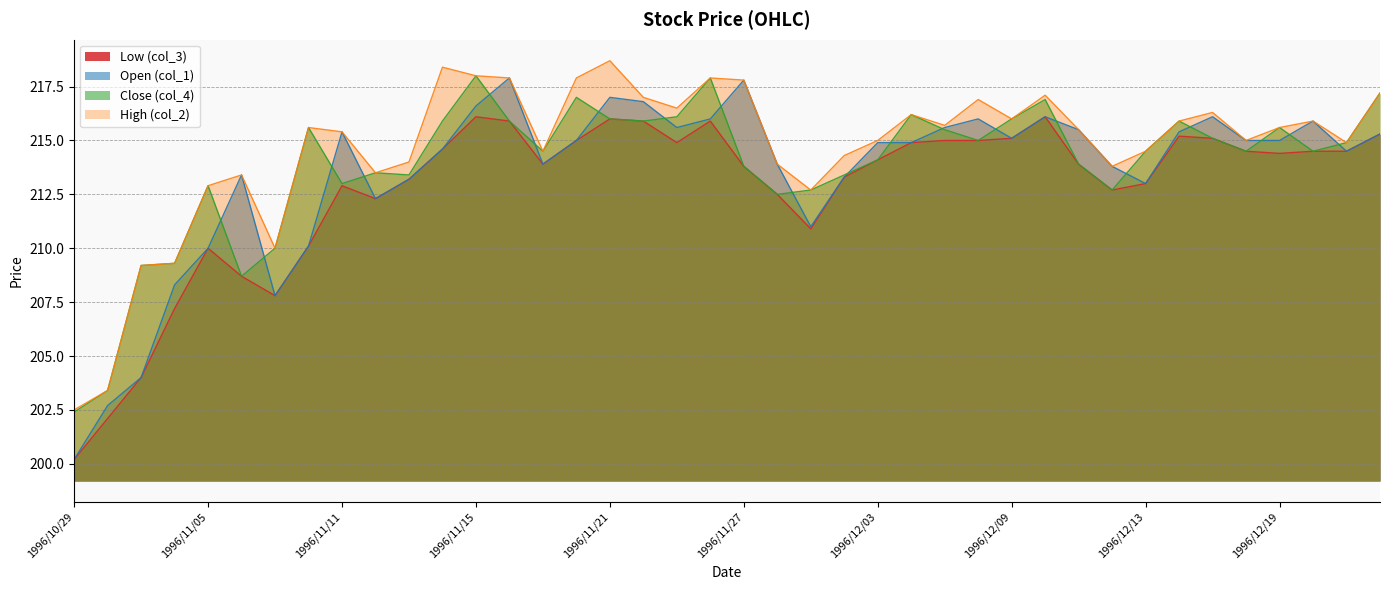

Where is col_3 nearest to the value 208?

1996/11/07